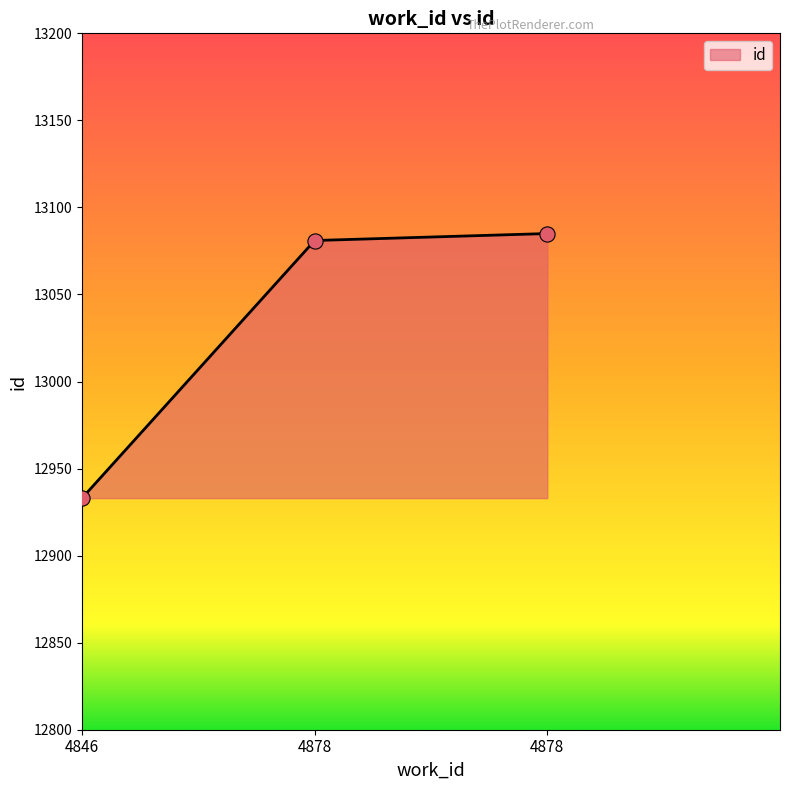

Approximately how many times larger is the value at 4878 compared to 4878?

1.0